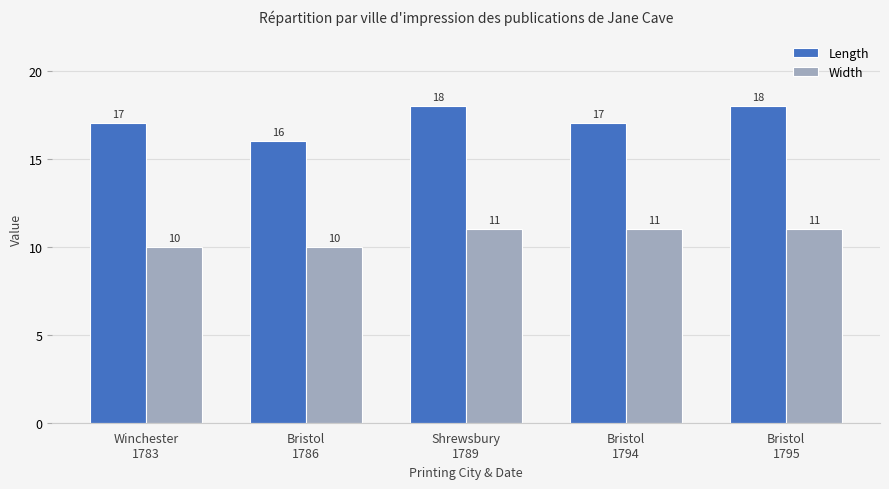

Is it true that Length equals 18 at Bristol
1795?

True